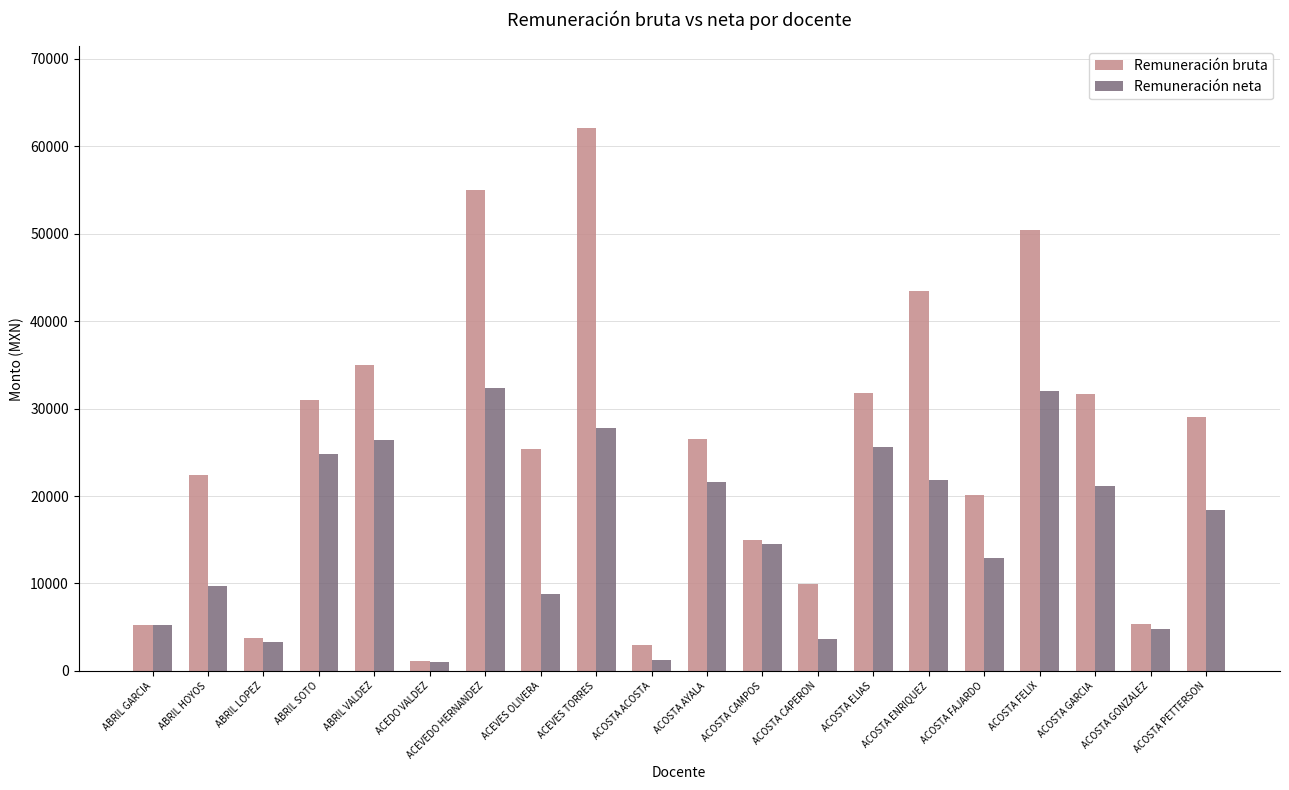

What is the difference between the maximum and minimum values in the Remuneración neta series?

31301.1